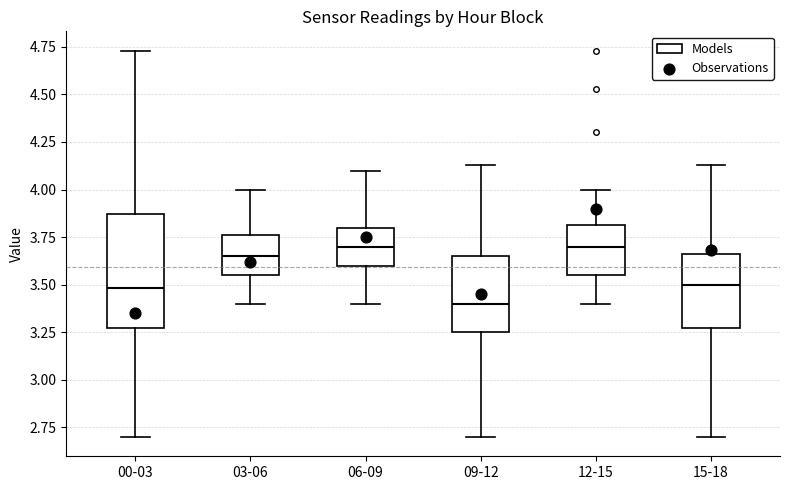

Comparing the boxes themselves (not the whiskers), which one is the tallest?

00-03